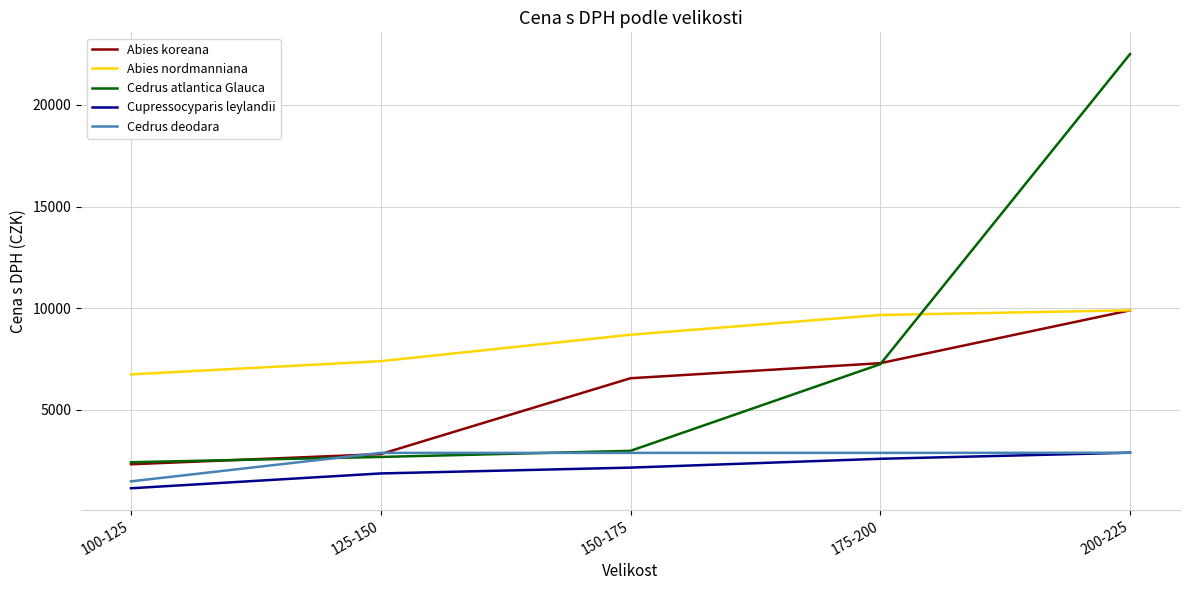

Between 150-175 and 175-200, which series saw the biggest shift?

Cedrus atlantica Glauca